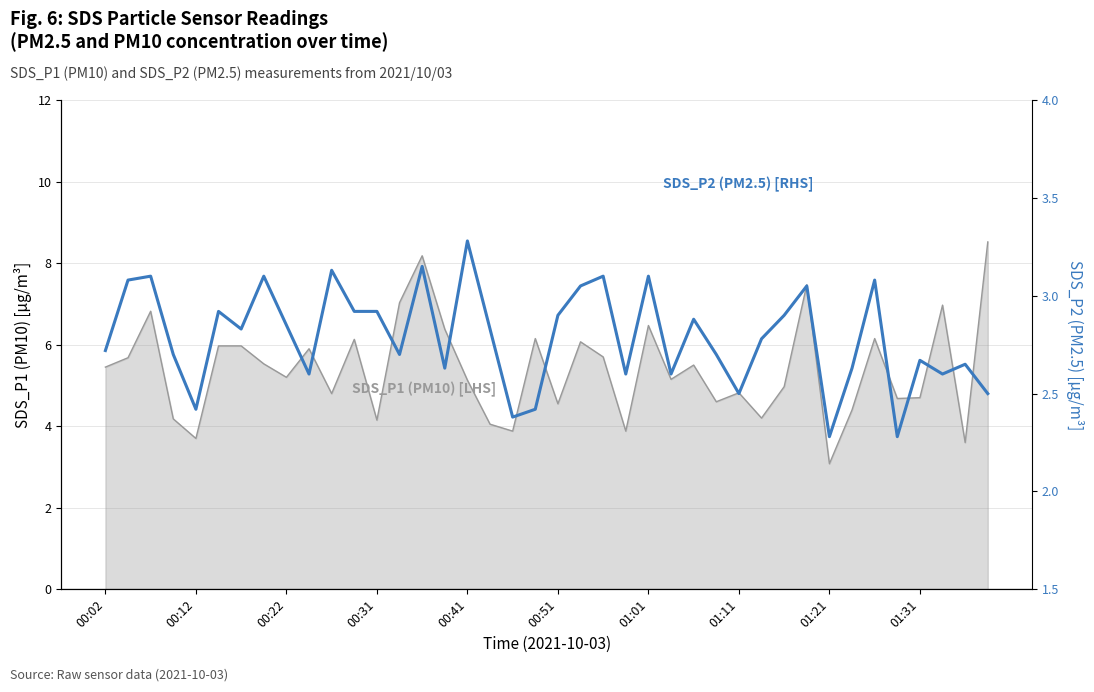

What is the difference between the maximum and second lowest values?

1.0